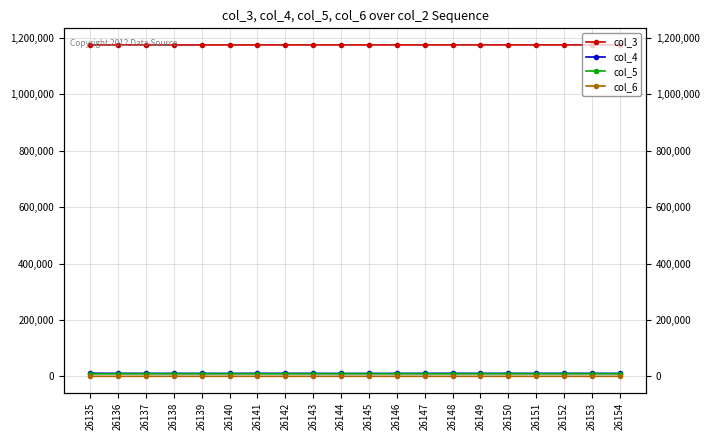

How many distinct data groups are displayed?

4